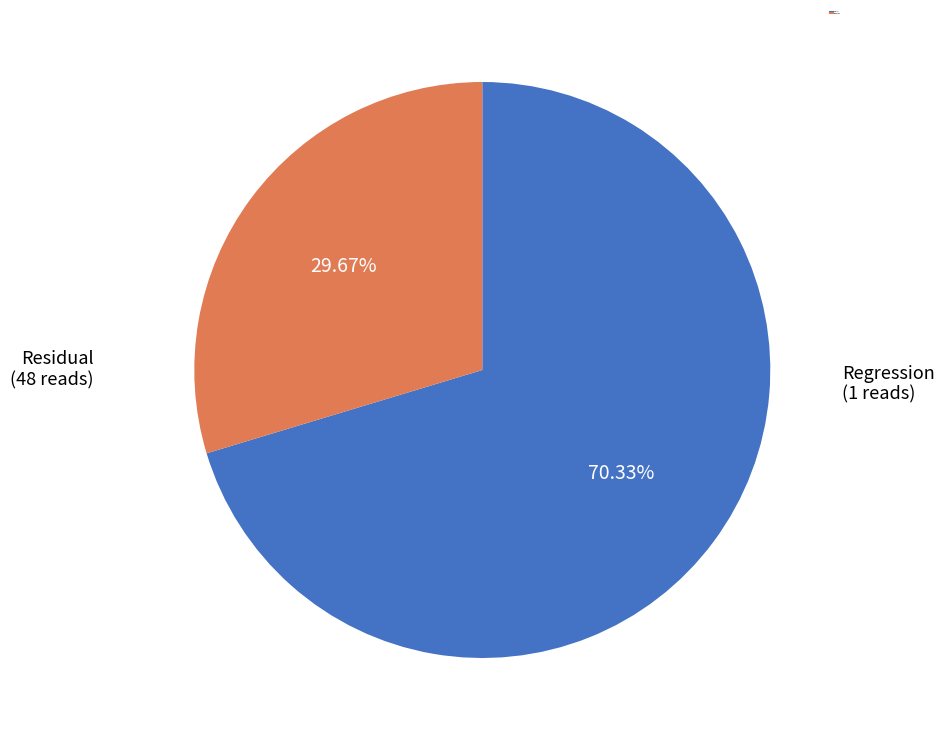

The Residual slice represents 70% of the pie. True or false?

True